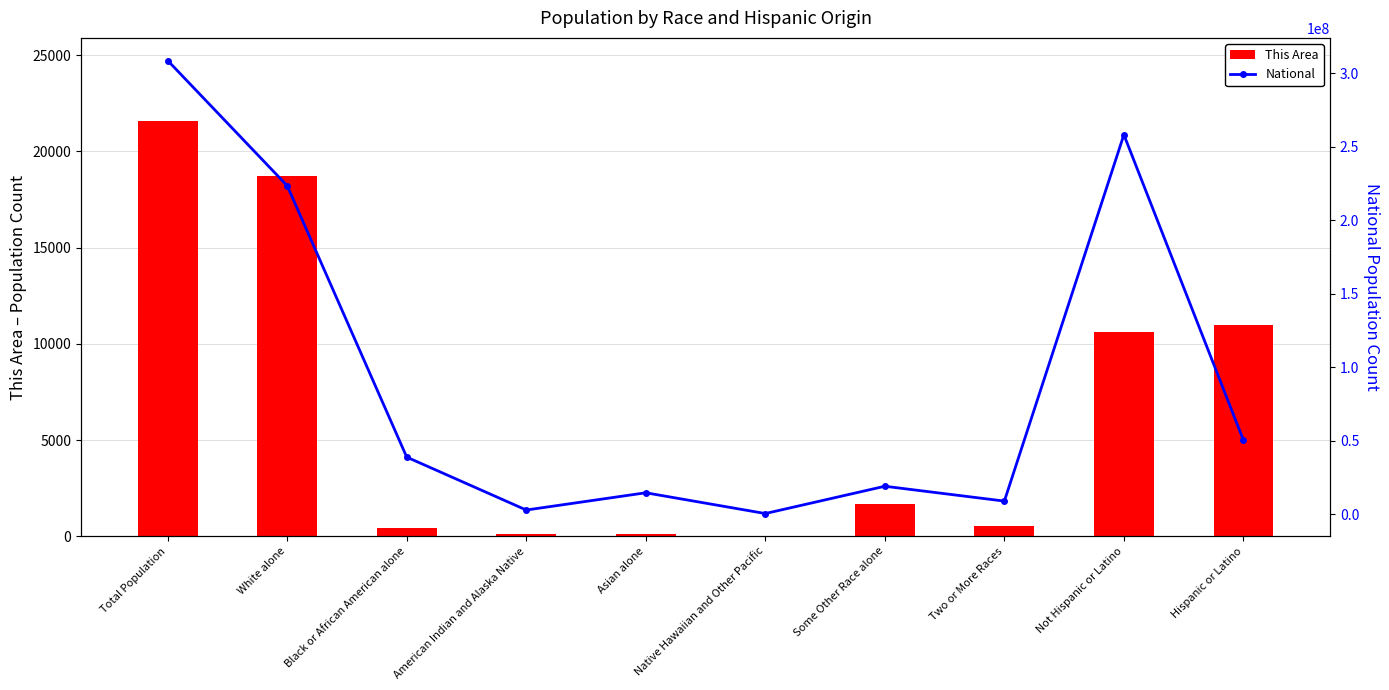

What position from the left is Asian alone?

5